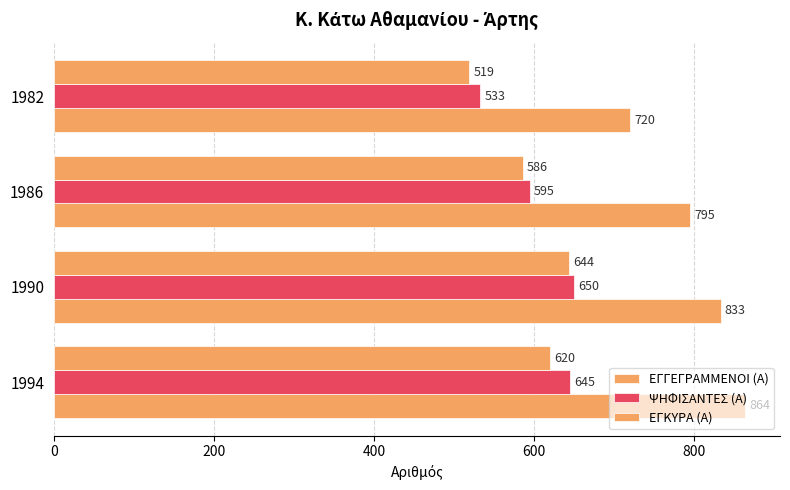

How many values in the ΕΓΓΕΓΡΑΜΜΕΝΟΙ (Α) series are below 833?

2